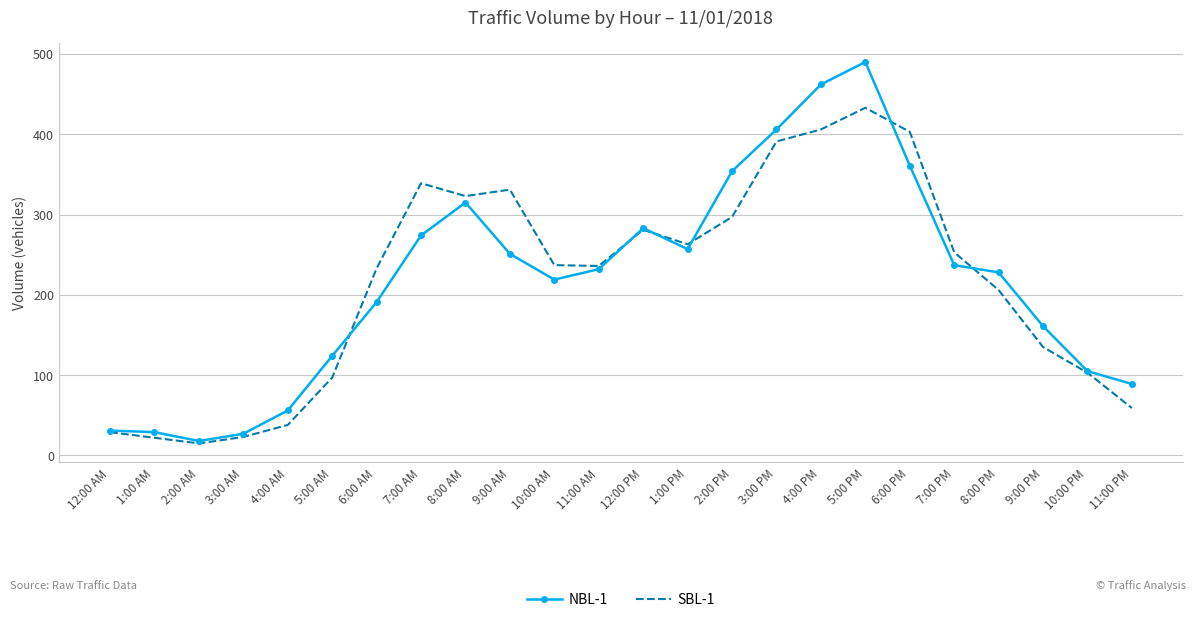

The SBL-1 series shows 51 at 8:00 PM. True or false?

False